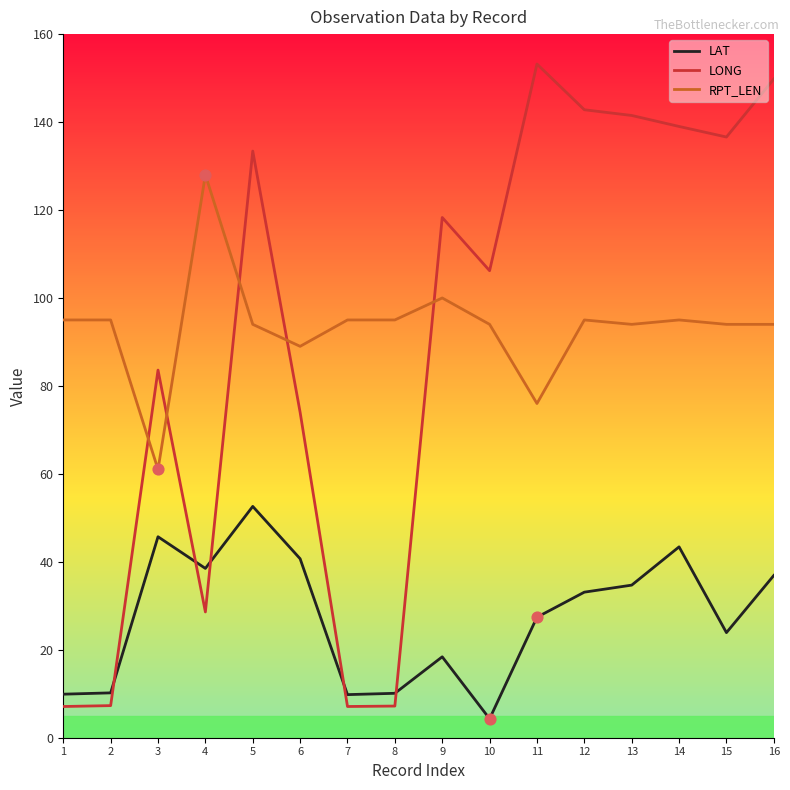

Is the value of LONG at 11 greater than the value of RPT_LEN at 4?

Yes